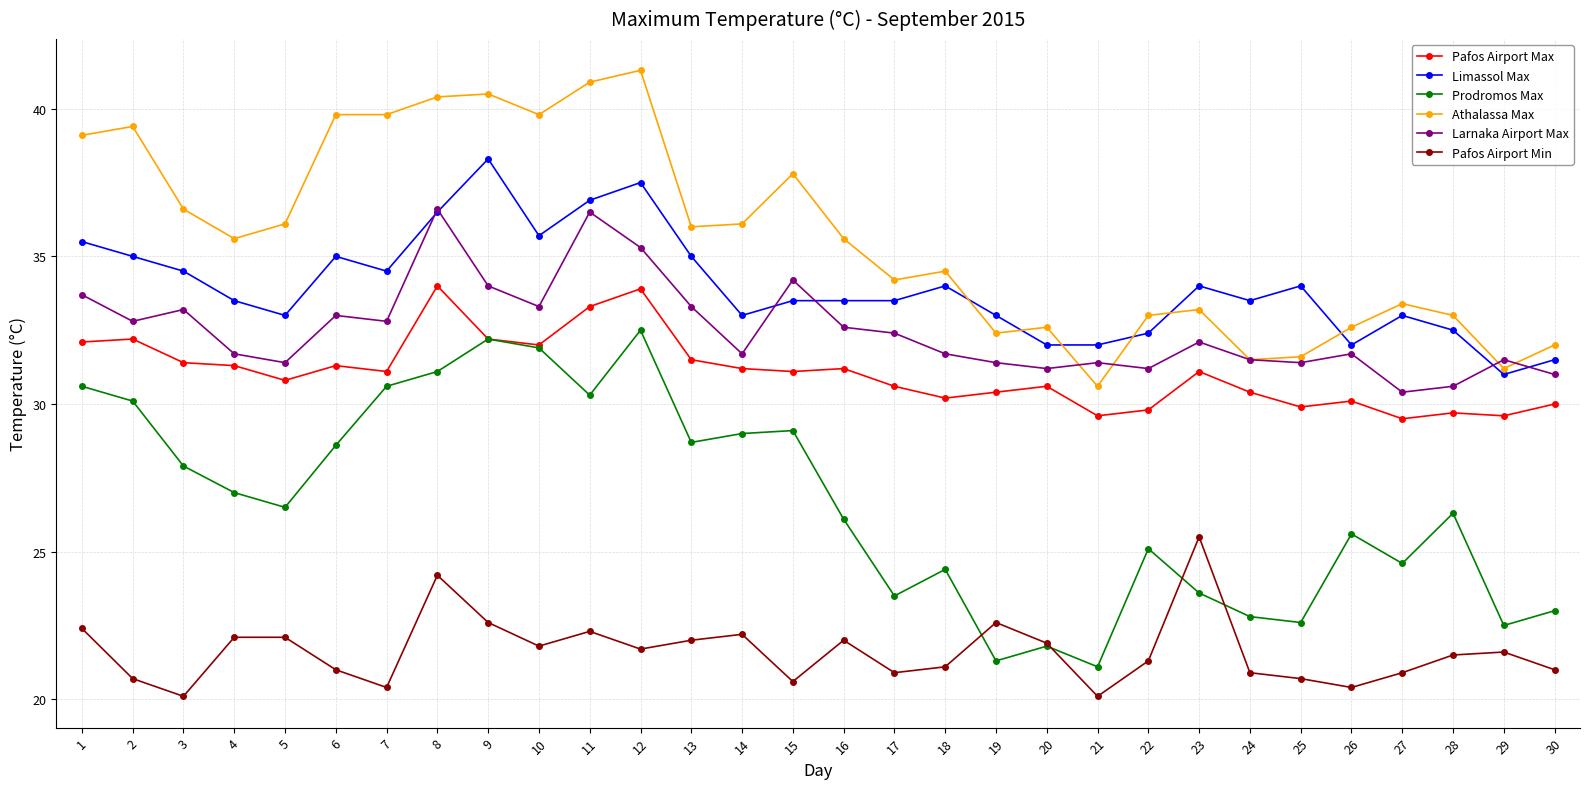

True or false: Pafos Airport Min has a value of 25.5 at 23.

True